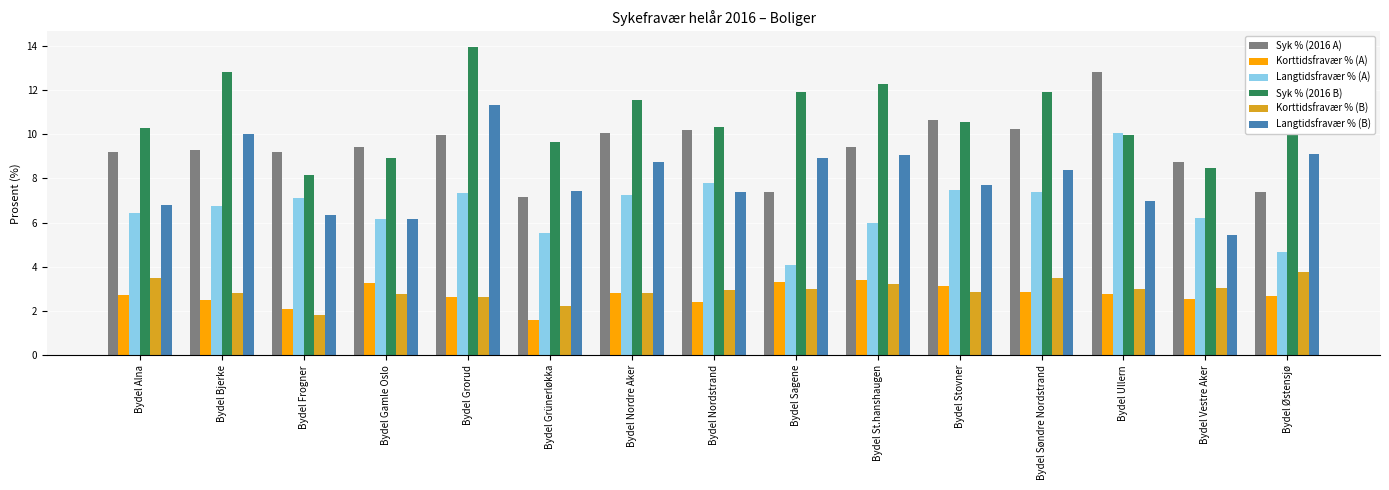

What value does the Syk % (2016 A) series have at Bydel Alna?

9.2